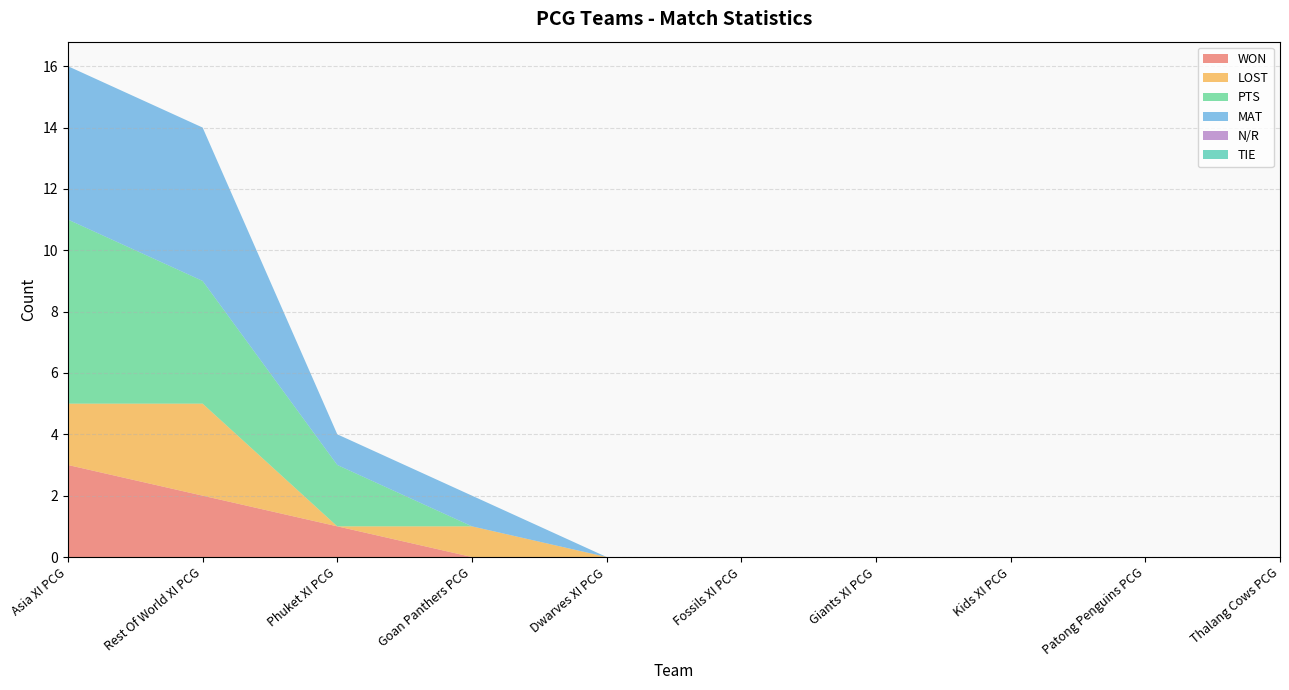

Reading left to right, what are all the values shown in this chart?

WON: 3	2	1	0	0	0	0	0	0	0
LOST: 2	3	0	1	0	0	0	0	0	0
PTS: 6	4	2	0	0	0	0	0	0	0
MAT: 5	5	1	1	0	0	0	0	0	0
N/R: 0	0	0	0	0	0	0	0	0	0
TIE: 0	0	0	0	0	0	0	0	0	0